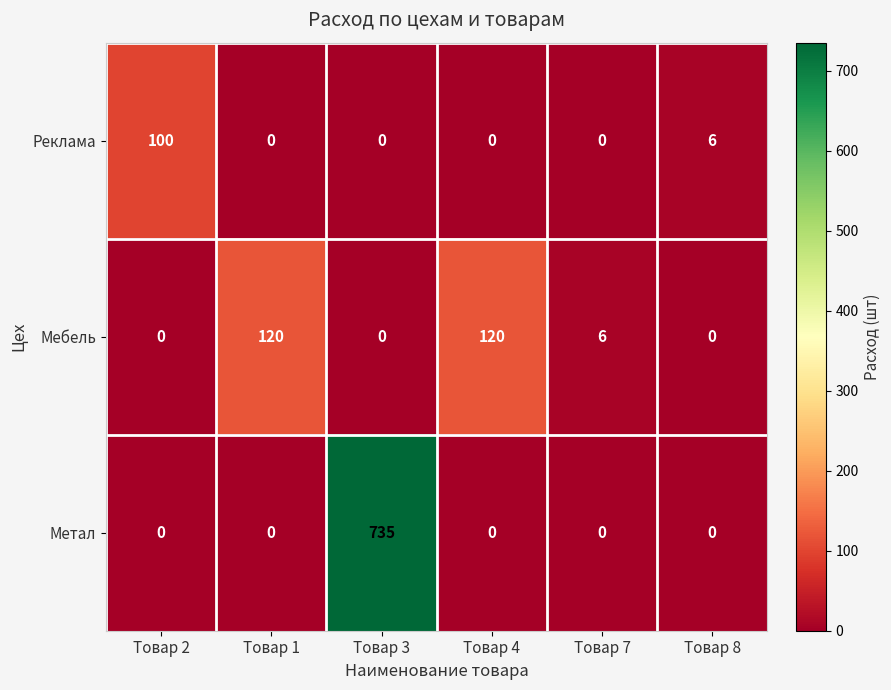

Which category has the highest value across all series?

Товар 3